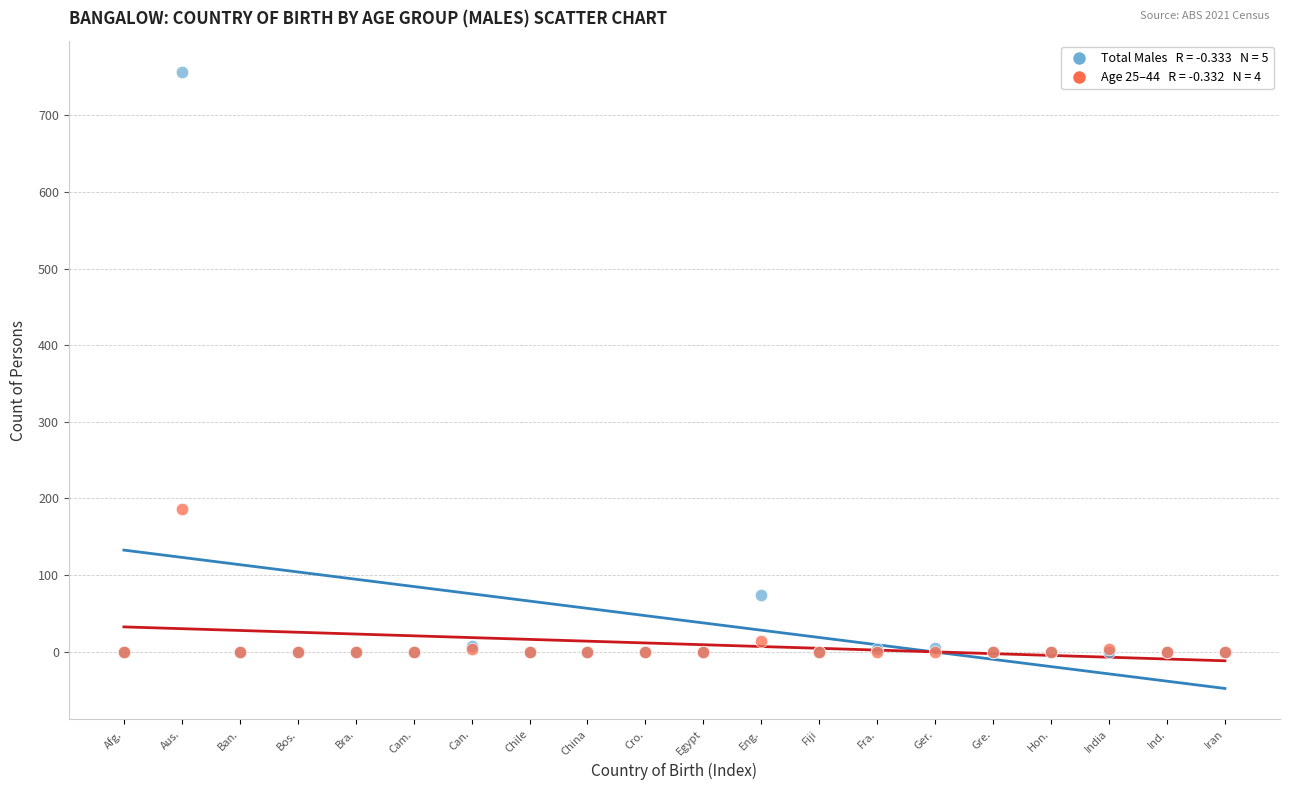

Across all series, what Y value is closest to 378?

186